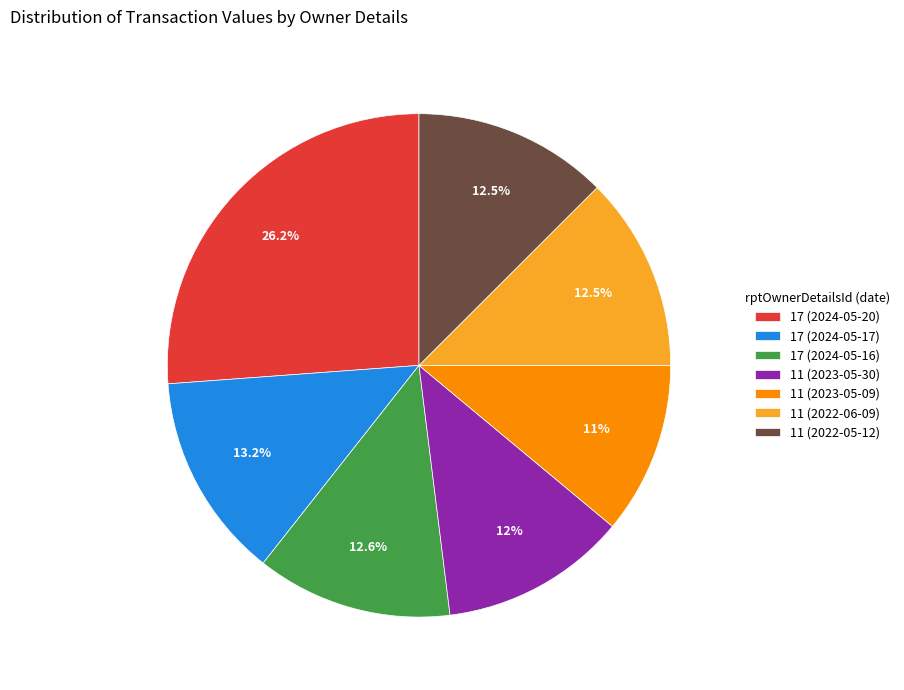

What is the smallest slice in the pie chart?

11 (2023-05-09)